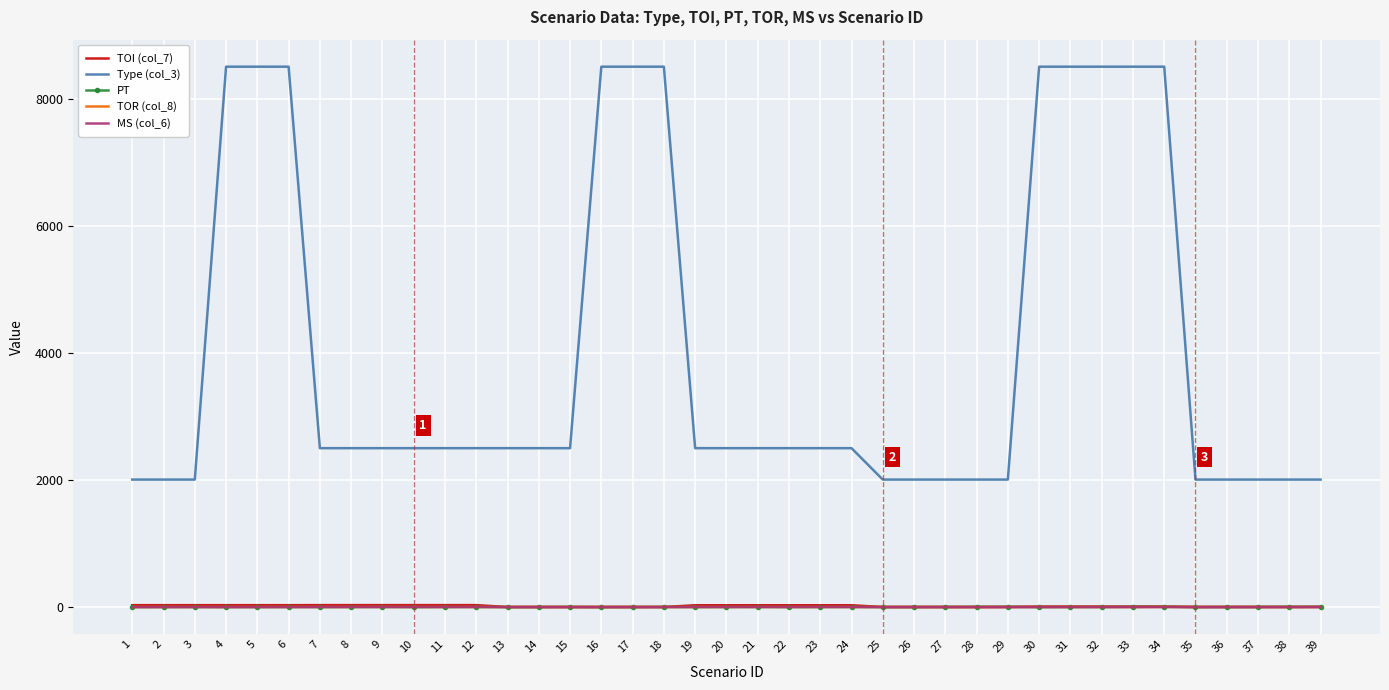

Is the value of MS (col_6) at 31 greater than the value of Type (col_3) at 22?

No